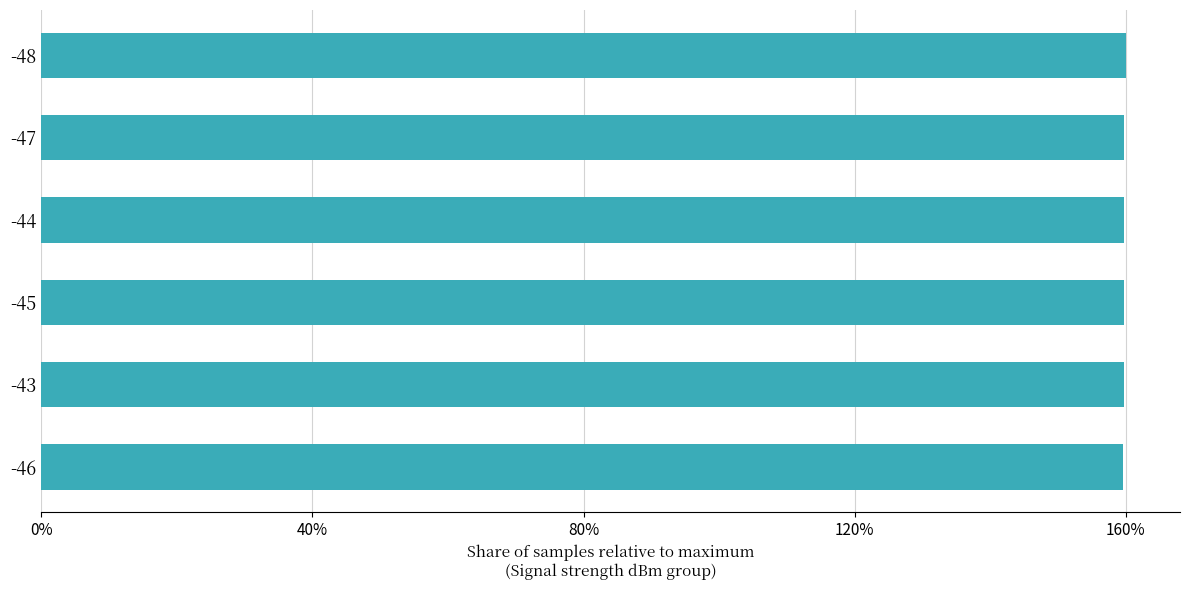

The value at -45 is 159.7. True or false?

True